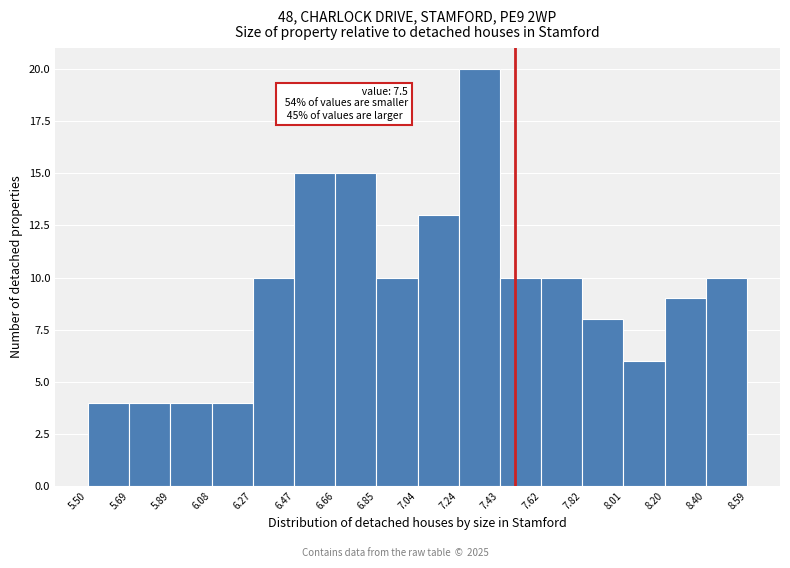

Which range on the x-axis has the tallest bar?

7.24 to 7.43